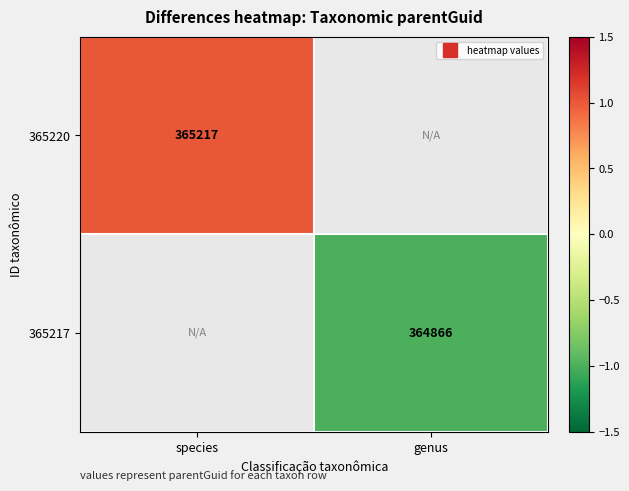

At species, list the series in order from largest to smallest.

365220, 365217